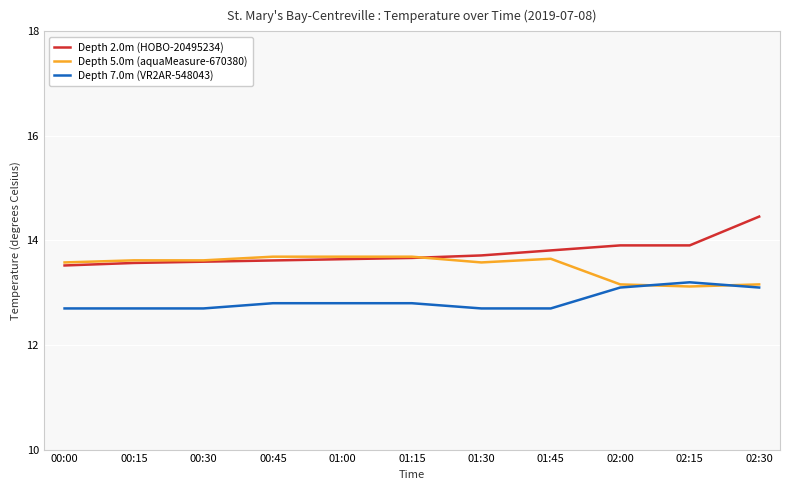

True or false: Depth 7.0m (VR2AR-548043) and Depth 2.0m (HOBO-20495234) intersect in this chart.

False